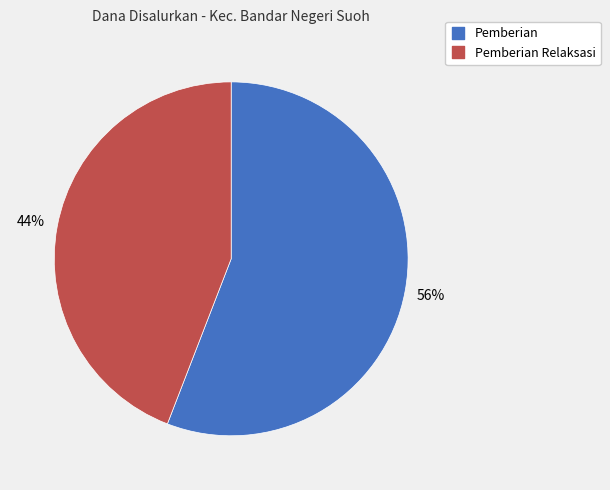

To the nearest percent, what is the difference between the largest and smallest slice percentages?

12%